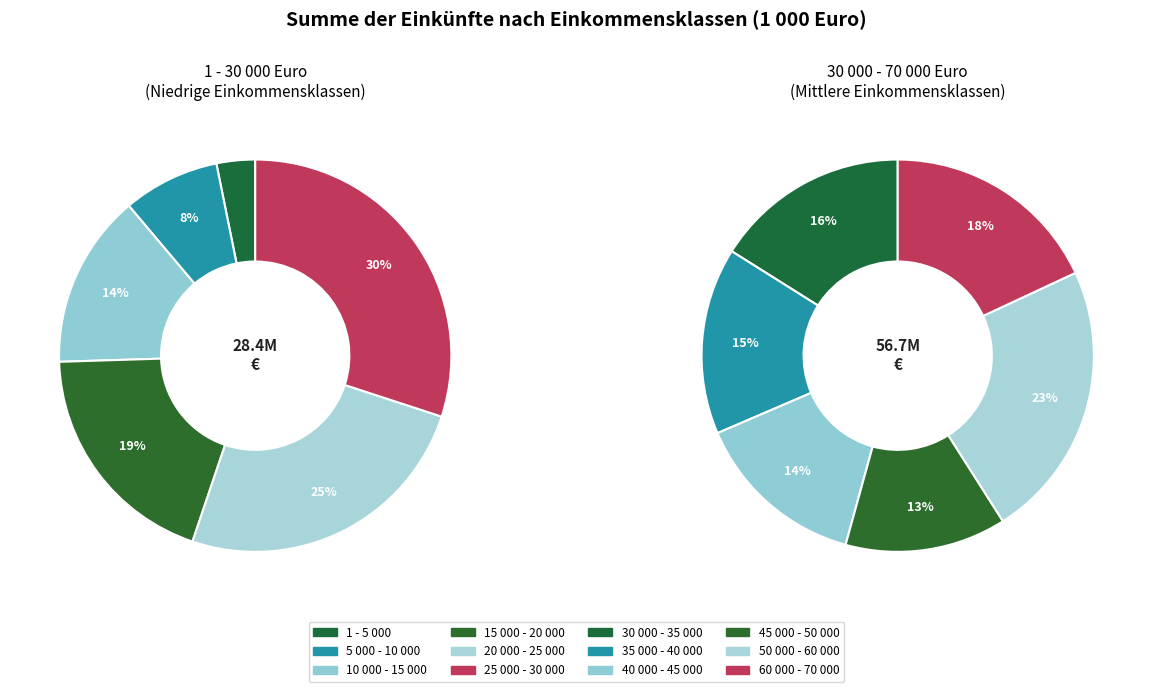

Does any single category account for the majority?

No